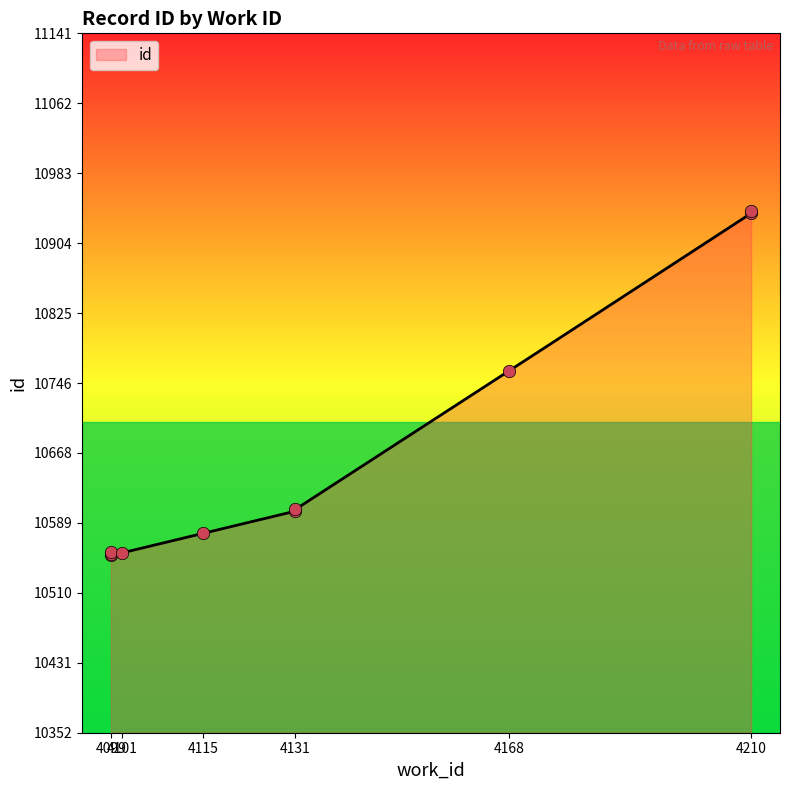

What is the ratio of the value at 4115 to the value at 4210?

1.0